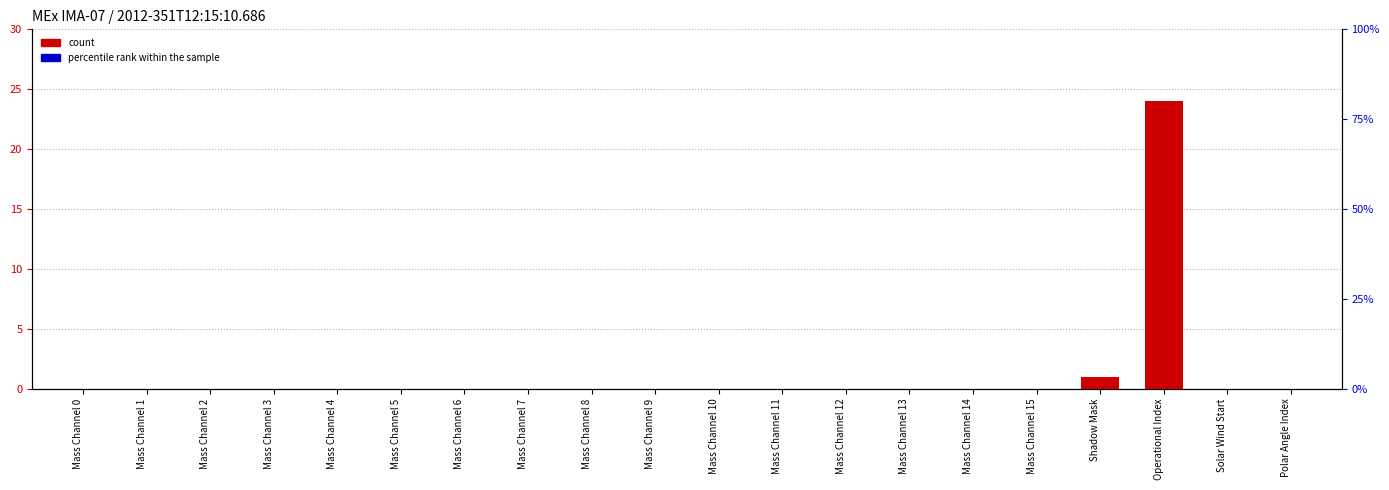

The percentile rank within the sample series shows 0 at Mass Channel 10. True or false?

True